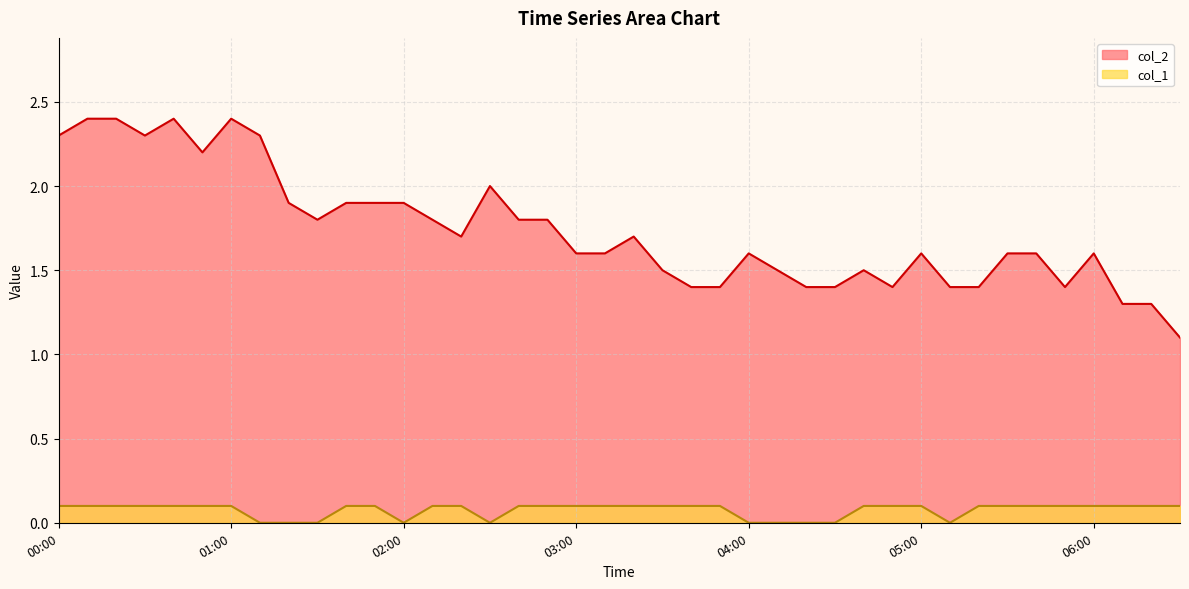

What position from the right is 06:00?

4